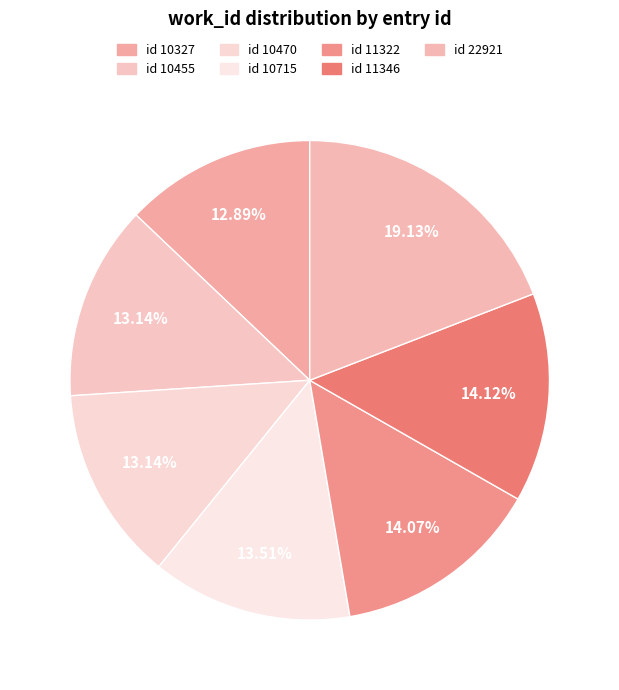

Rank the categories by value from highest to lowest.

22921, 11346, 11322, 10715, 10455, 10470, 10327